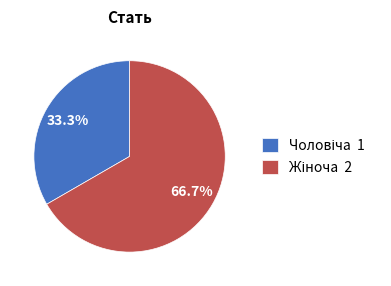

Is there any slice that represents more than half of the pie?

Yes